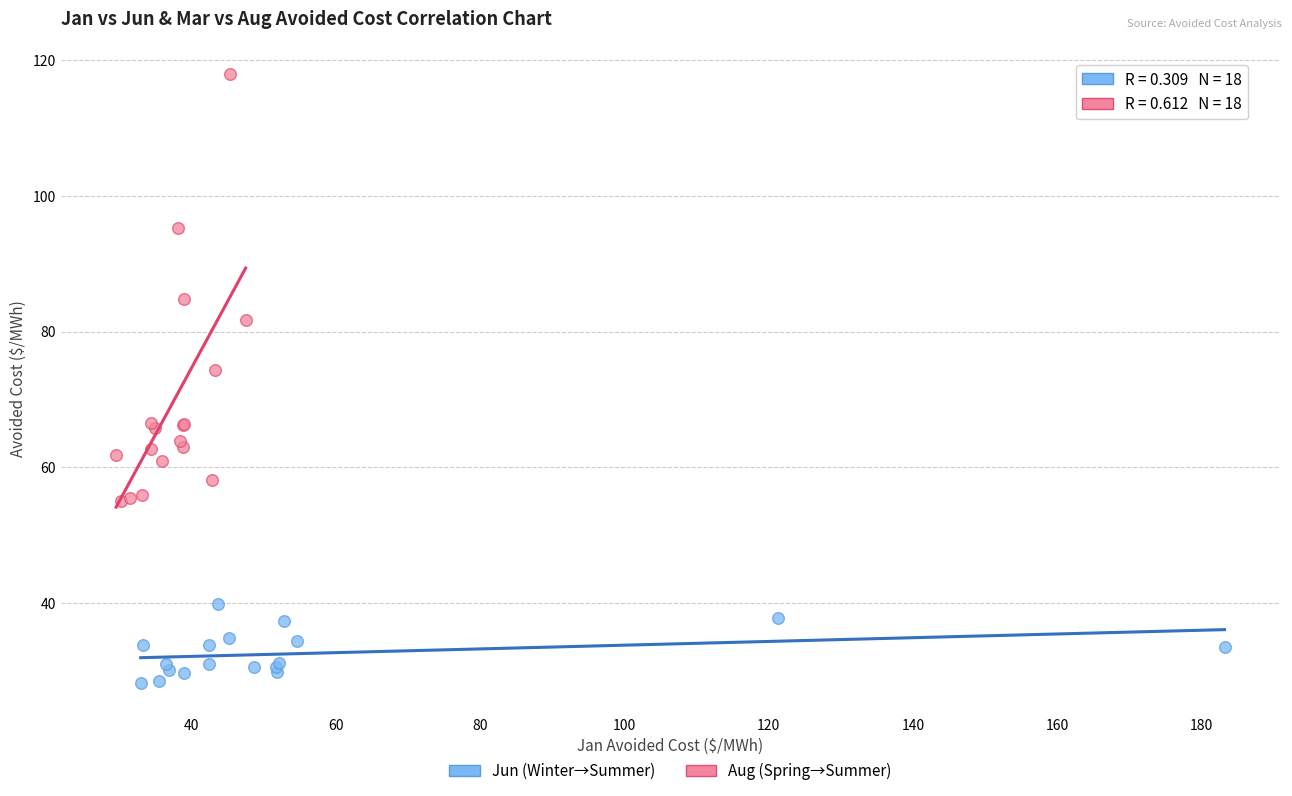

What are all the series names shown in the legend?

Jun (Winter→Summer), Aug (Spring→Summer)